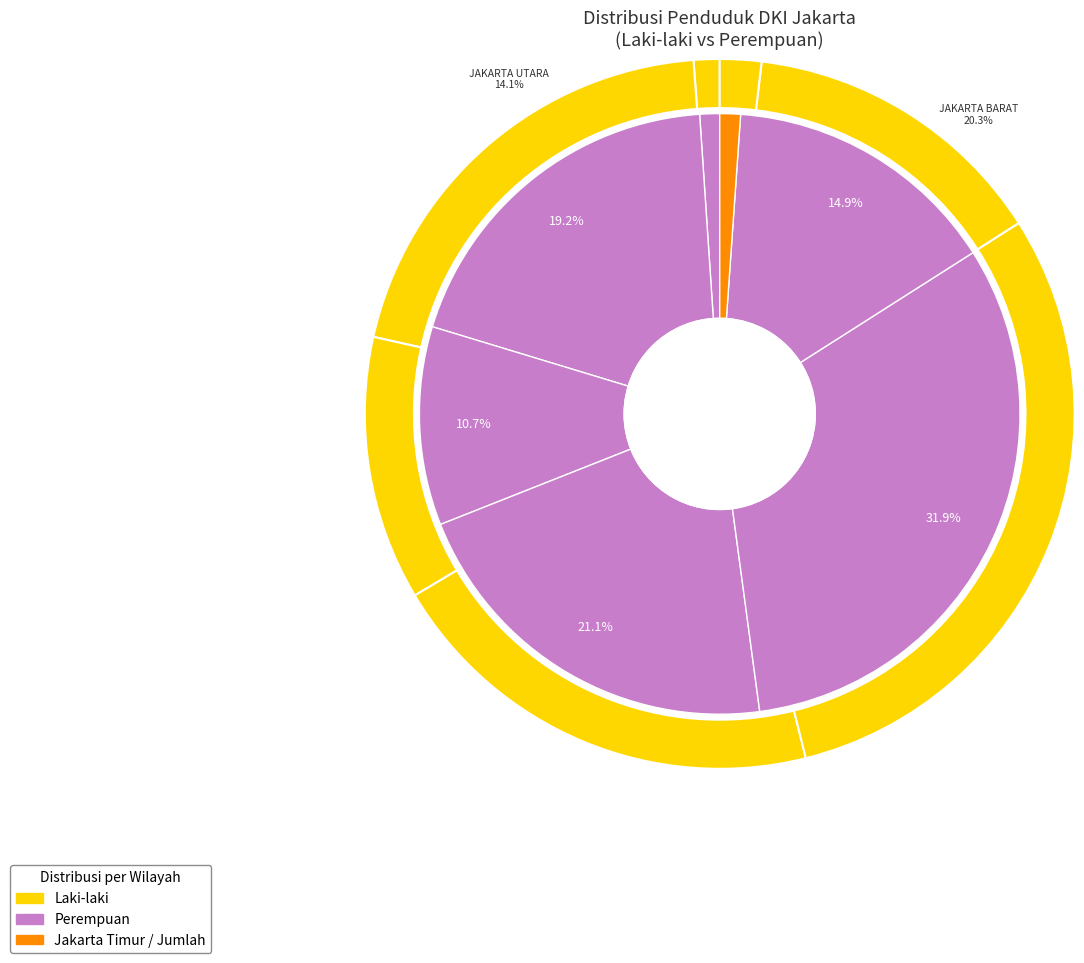

True or false: JAKARTA PUSAT accounts for 3% of the total.

False